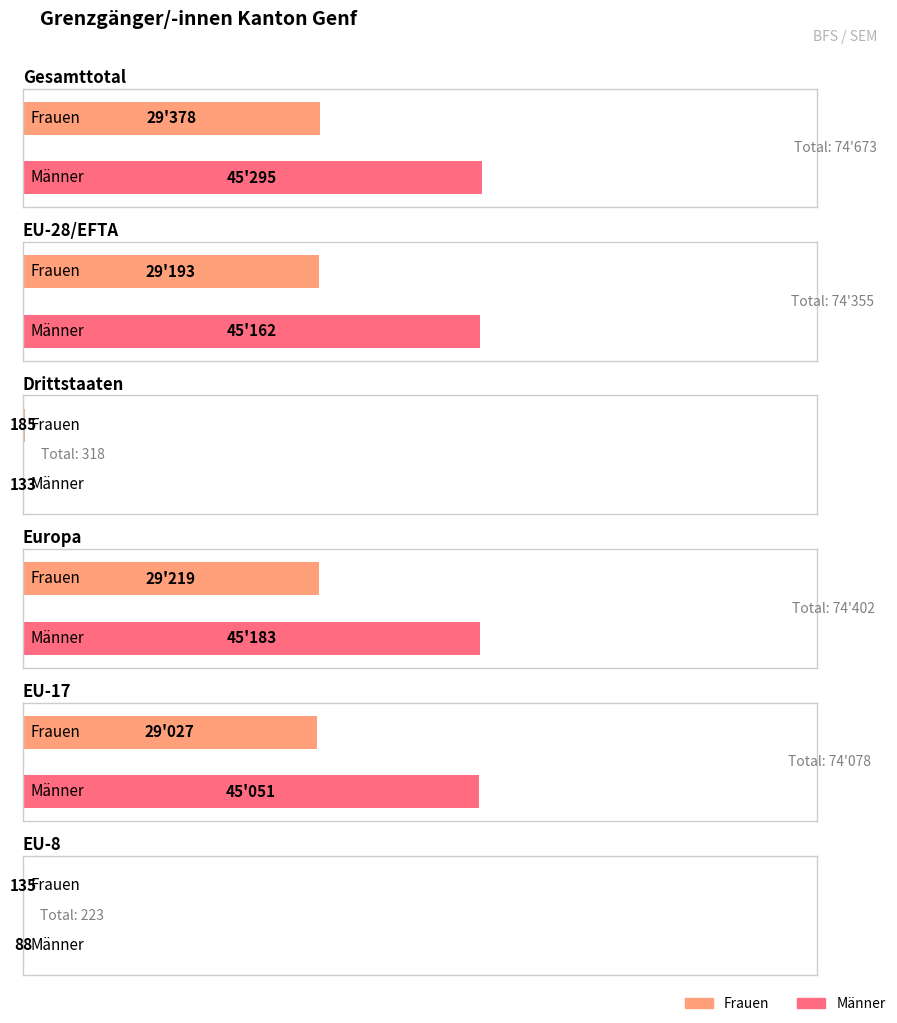

Which series changed the most between Drittstaaten and EU-8?

Frauen